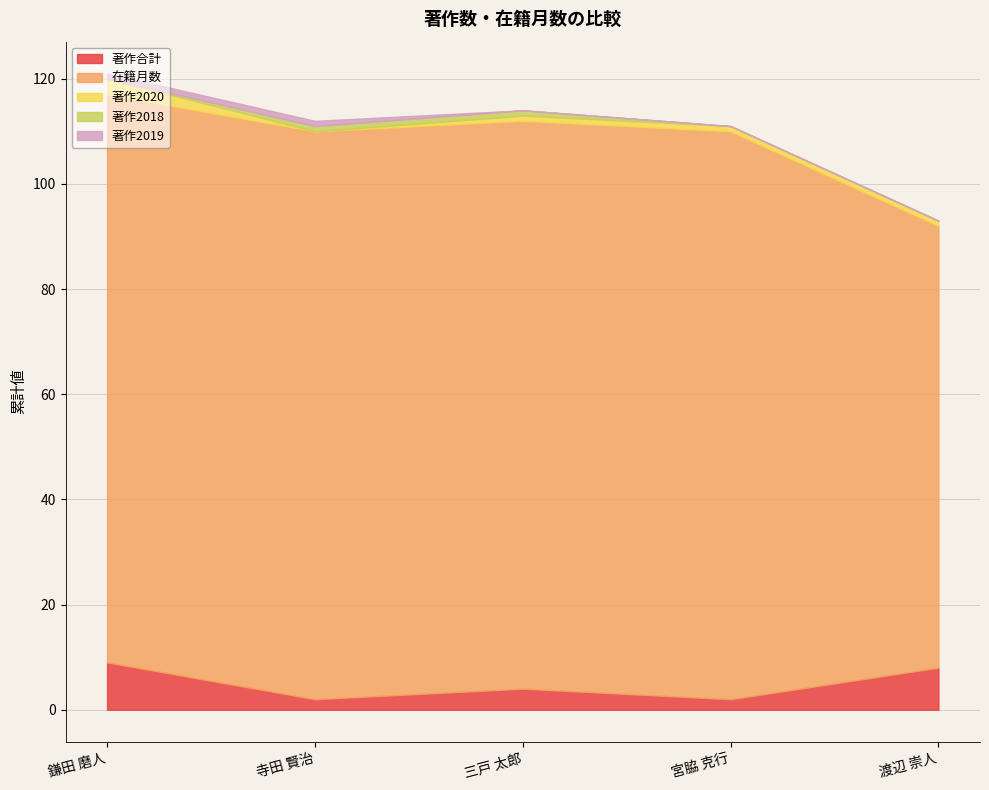

Is the value of 著作2019 at 三戸 太郎 greater than the value of 著作2020 at 宮脇 克行?

No